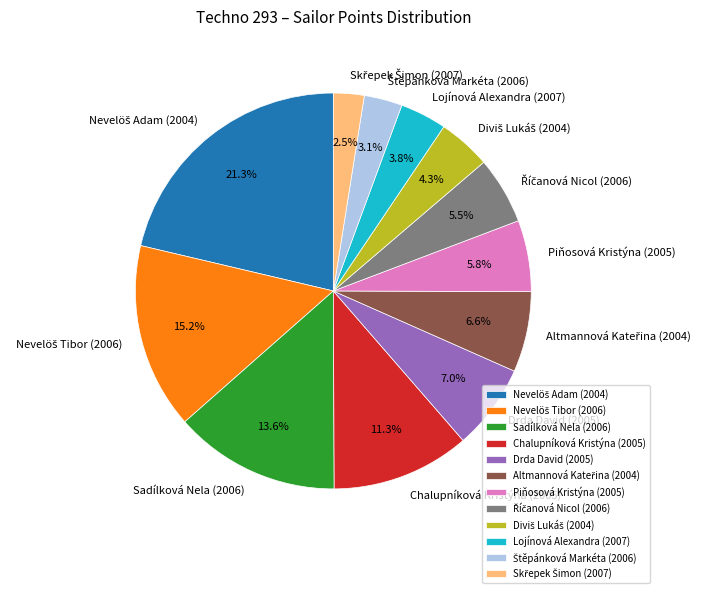

What portion of the pie excludes Lojínová Alexandra (2007)?

96.2%